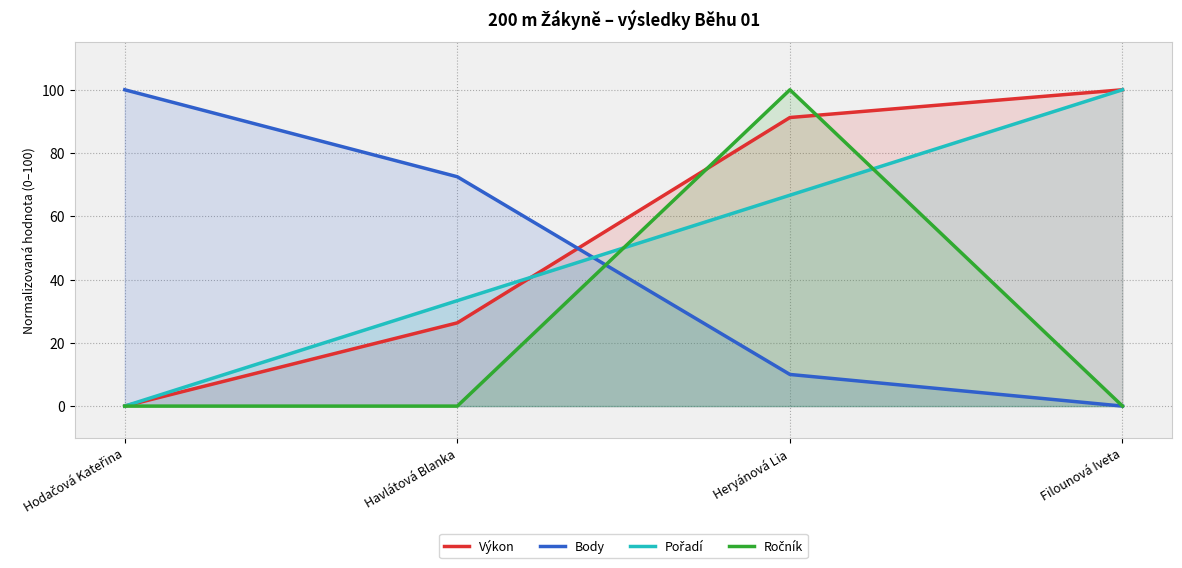

At how many categories does at least one series exceed 44?

4